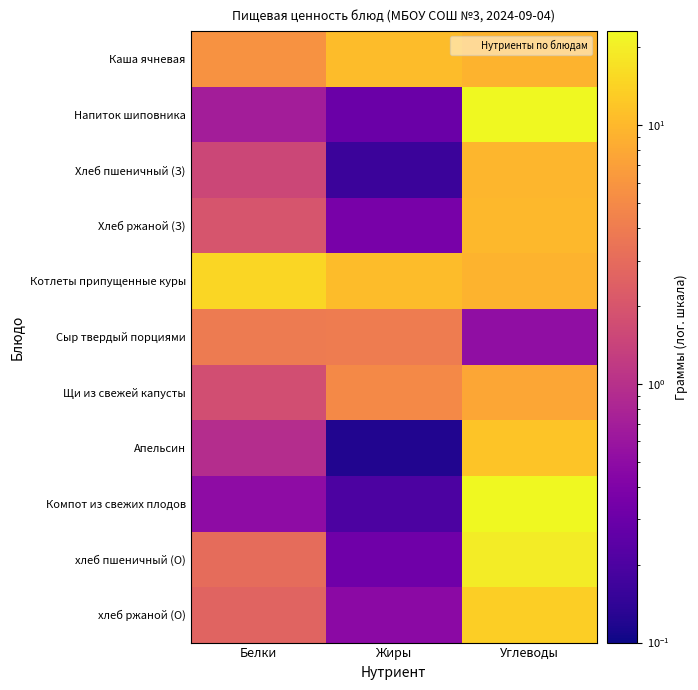

Reading right to left, what are all the values shown in this chart?

Каша ячневая: Углеводы=9.3	Жиры=10.7	Белки=5.8
Напиток шиповника: Углеводы=22.8	Жиры=0.3	Белки=0.7
Хлеб пшеничный (З): Углеводы=9.8	Жиры=0.2	Белки=1.5
Хлеб ржаной (З): Углеводы=10.0	Жиры=0.4	Белки=2.0
Котлеты припущенные куры: Углеводы=9.3	Жиры=10.7	Белки=15.0
Сыр твердый порциями: Углеводы=0.5	Жиры=4.0	Белки=3.9
Щи из свежей капусты: Углеводы=7.8	Жиры=5.0	Белки=1.8
Апельсин: Углеводы=11.8	Жиры=0.1	Белки=0.9
Компот из свежих плодов: Углеводы=23.1	Жиры=0.2	Белки=0.5
хлеб пшеничный (О): Углеводы=19.7	Жиры=0.3	Белки=3.0
хлеб ржаной (О): Углеводы=13.4	Жиры=0.5	Белки=2.6